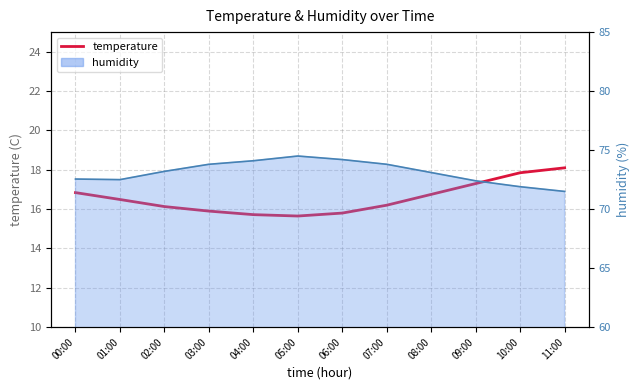

Approximately how many times larger is the value at 01:00 compared to 05:00?

1.1